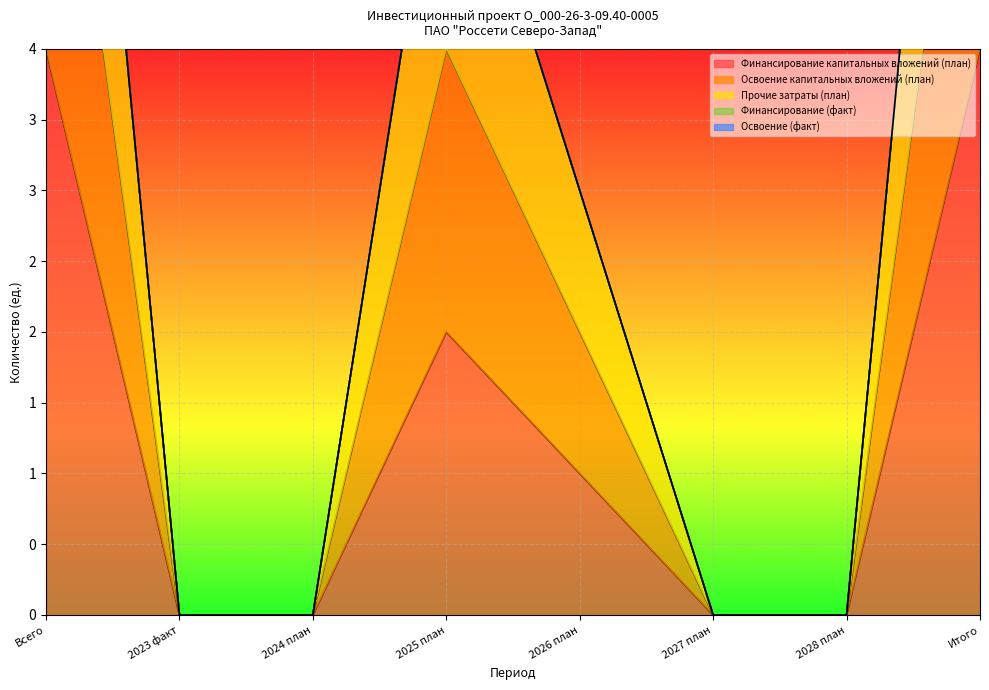

What is the total value across all series at Всего?

24